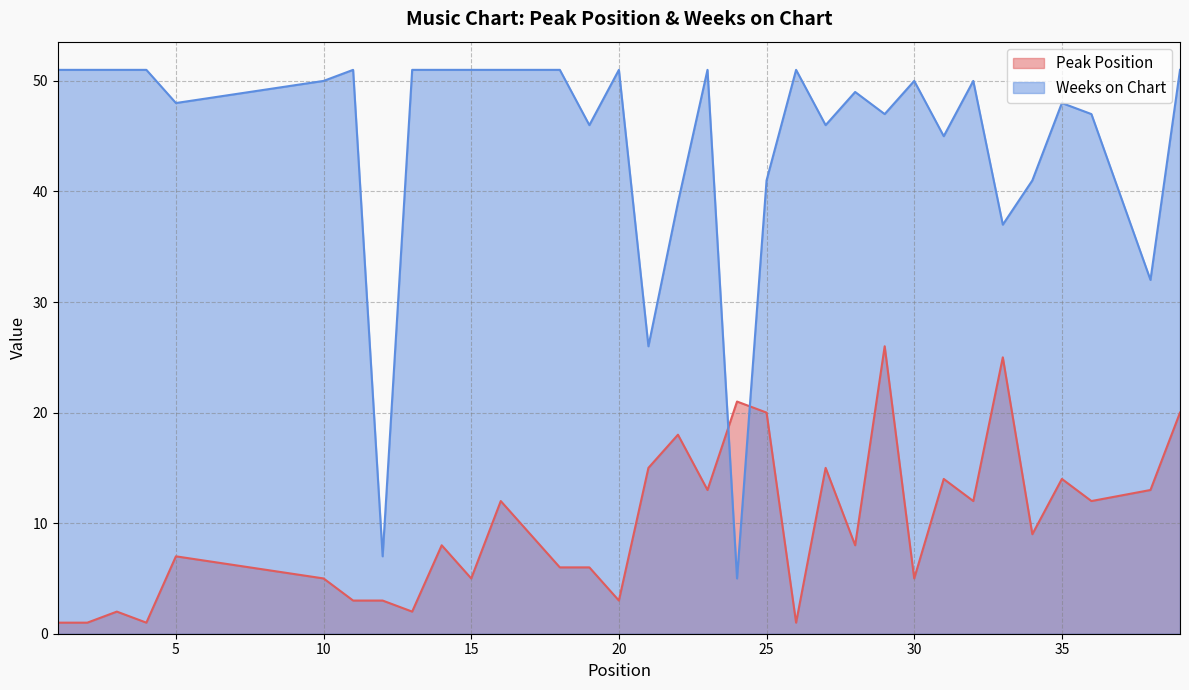

Reading left to right, list all the values displayed in this chart.

Peak Position: 1	1	2	1	7	5	3	3	2	8	5	12	9	6	6	3	15	18	13	21	20	1	15	8	26	5	14	12	25	9	14	12	13	20
Weeks on Chart: 51	51	51	51	48	50	51	7	51	51	51	51	51	51	46	51	26	39	51	5	41	51	46	49	47	50	45	50	37	41	48	47	32	51